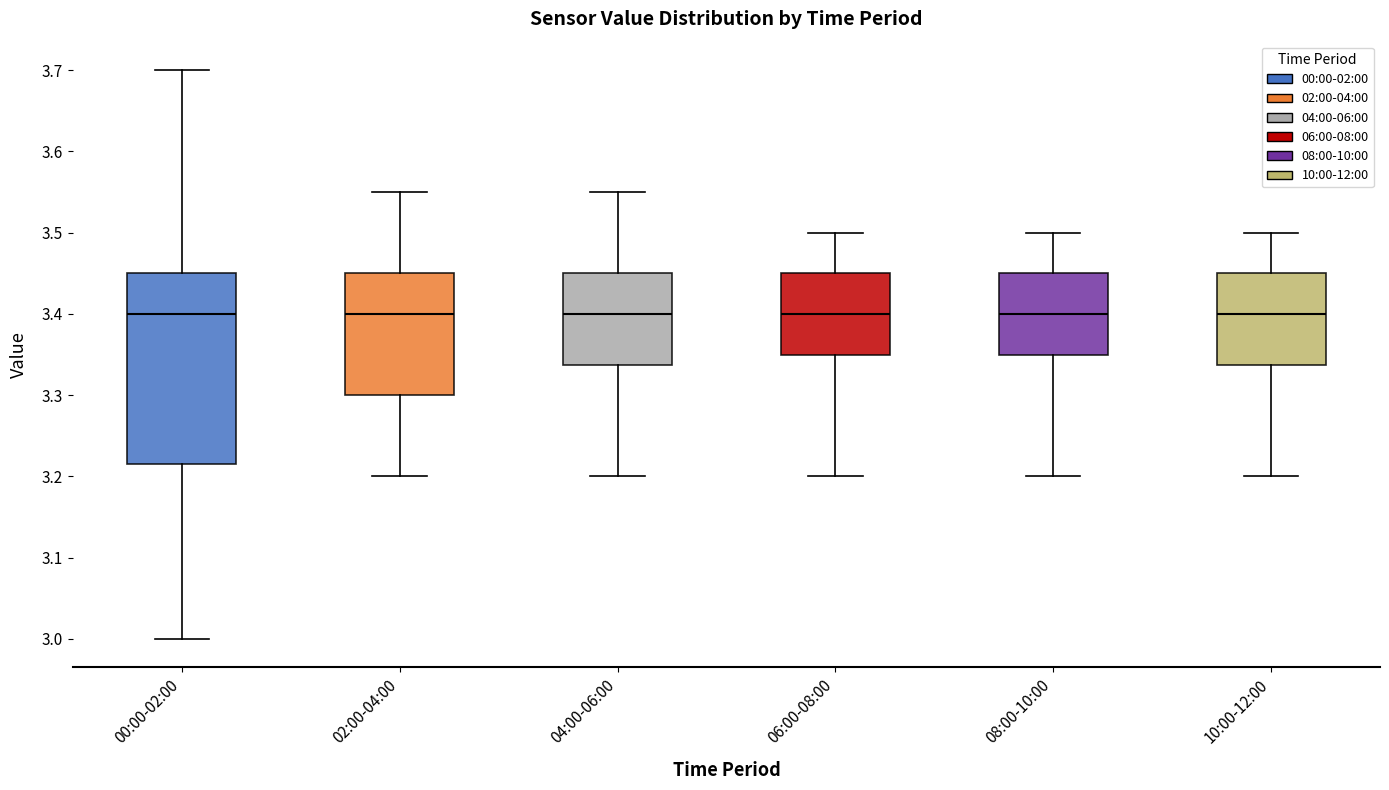

Reading left to right, transcribe this box plot: for each box, give where its median line is, the range the box spans, and where its two whiskers end, as read against the y-axis. The values are not printed on the chart, so give them approximately, as read against the axis.

00:00-02:00: median 3.40, box 3.22 to 3.45, whiskers 3.00 to 3.70
02:00-04:00: median 3.40, box 3.30 to 3.45, whiskers 3.20 to 3.55
04:00-06:00: median 3.40, box 3.34 to 3.45, whiskers 3.20 to 3.55
06:00-08:00: median 3.40, box 3.35 to 3.45, whiskers 3.20 to 3.50
08:00-10:00: median 3.40, box 3.35 to 3.45, whiskers 3.20 to 3.50
10:00-12:00: median 3.40, box 3.34 to 3.45, whiskers 3.20 to 3.50